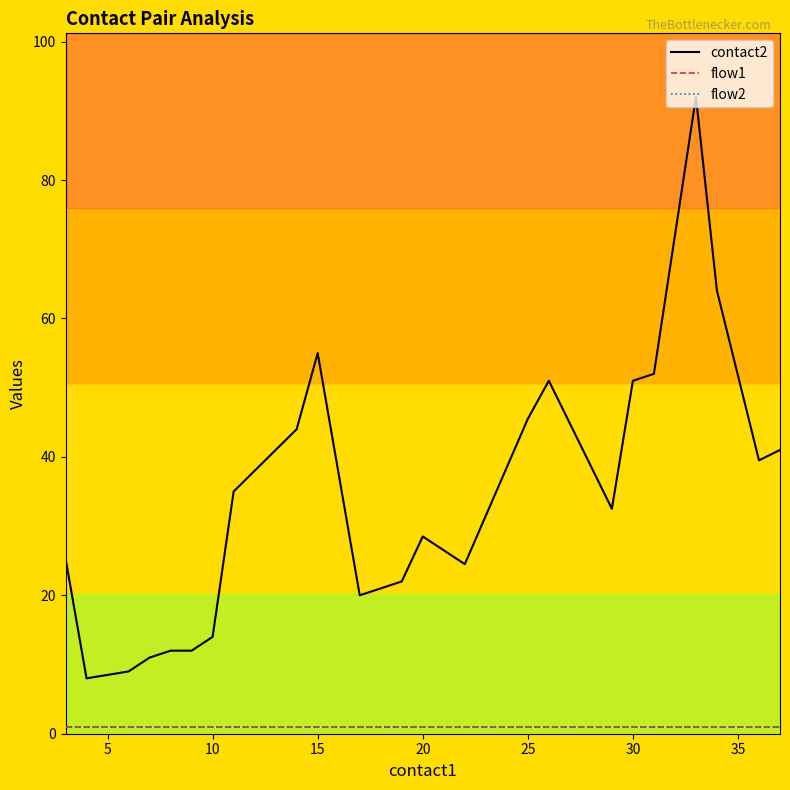

Does the chart have visible grid lines?

No